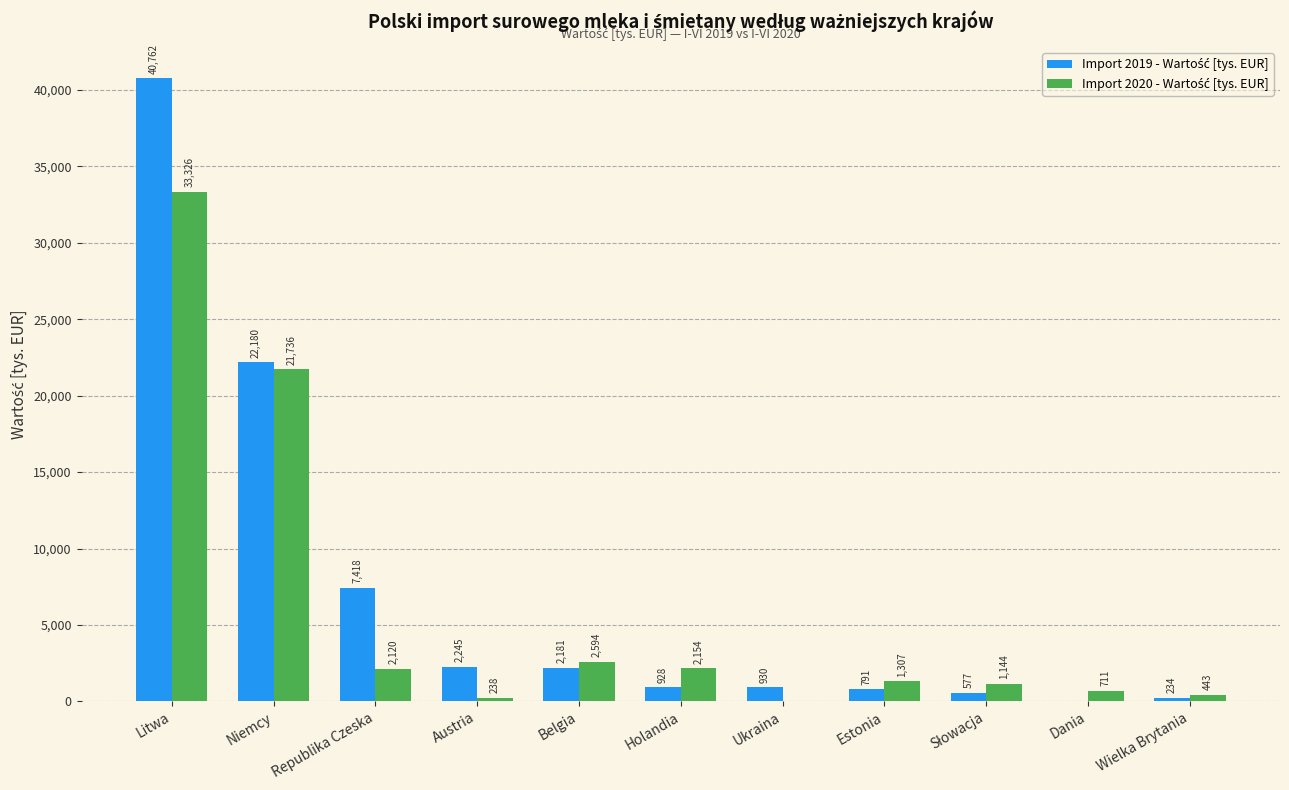

What is the maximum value shown in the chart?

40762.3